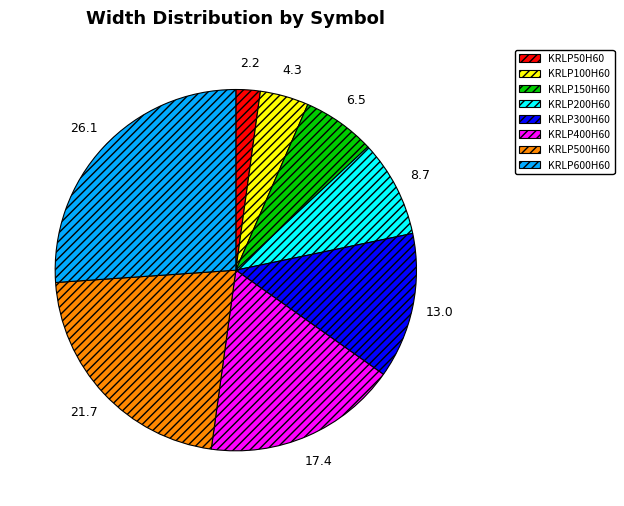

Combined, do KRLP50H60 and KRLP400H60 account for over 50%?

No